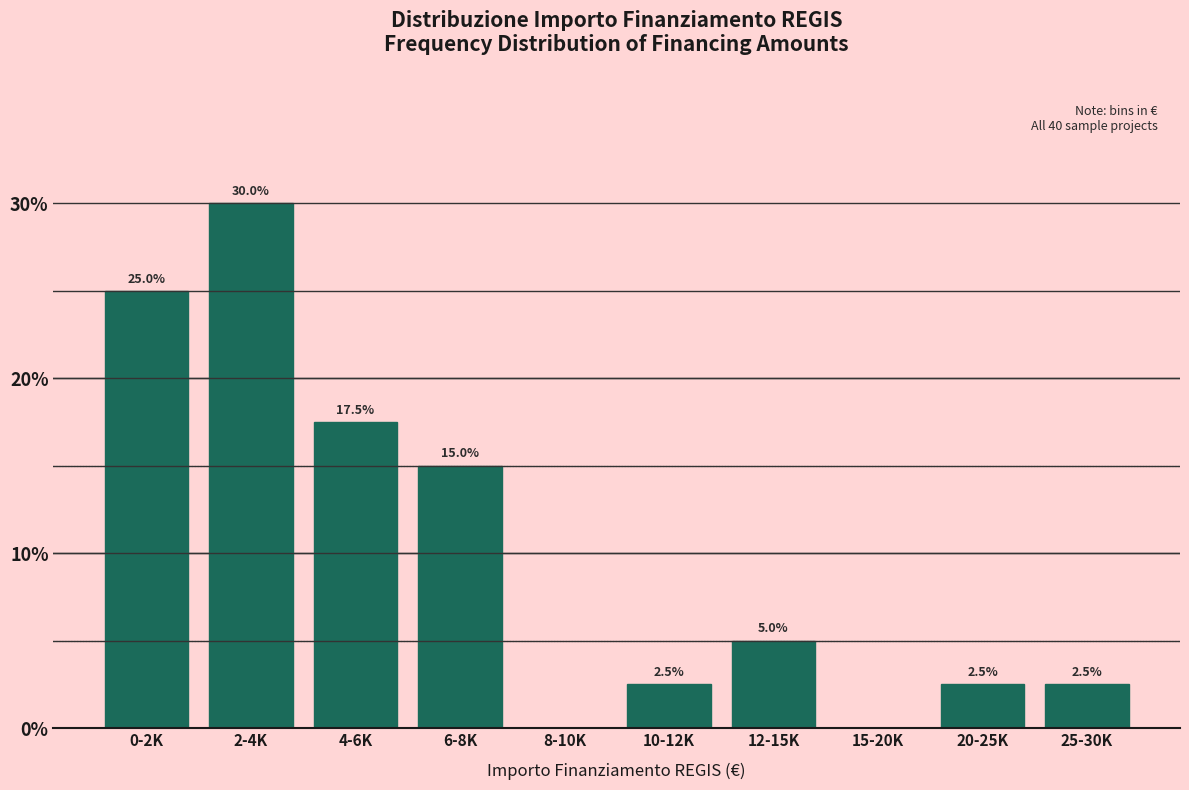

Reading left to right, what are all the values shown in this chart?

0-2K=25.0	2-4K=30.0	4-6K=17.5	6-8K=15.0	8-10K=0.0	10-12K=2.5	12-15K=5.0	15-20K=0.0	20-25K=2.5	25-30K=2.5